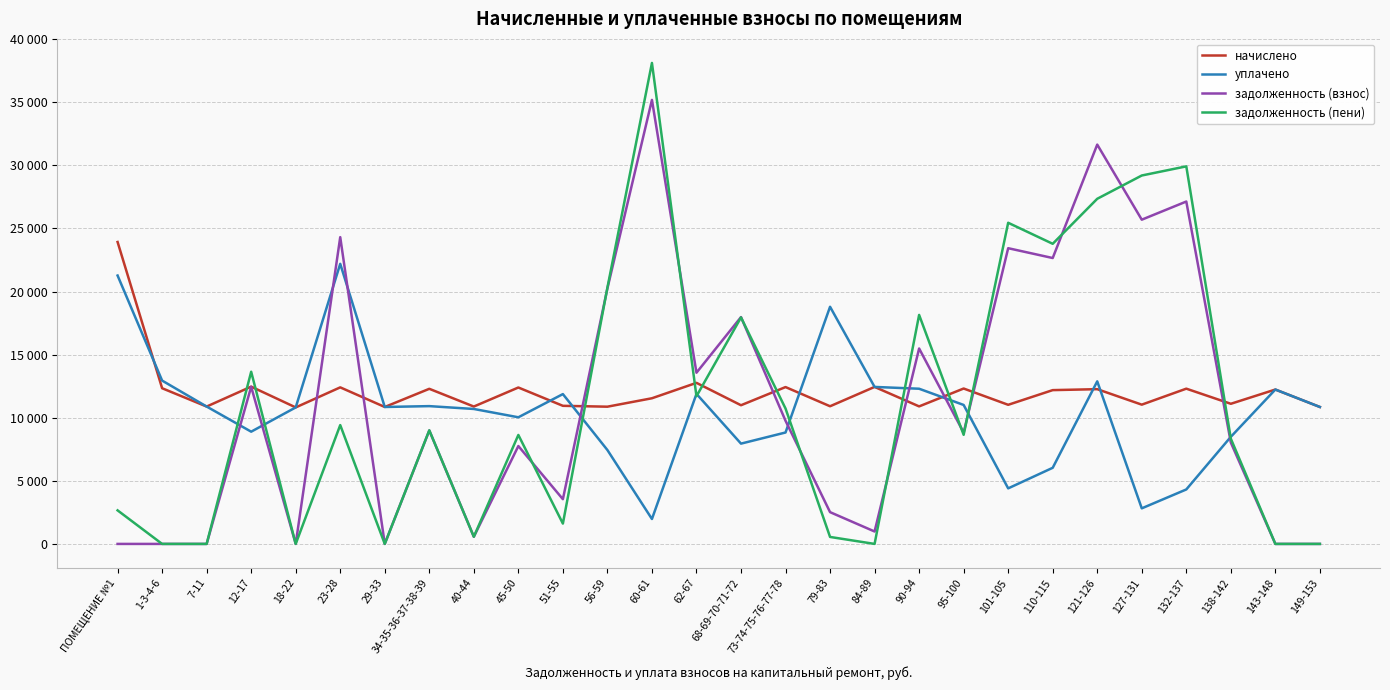

List the series in order of their peak value, highest first.

задолженность (пени), задолженность (взнос), начислено, уплачено